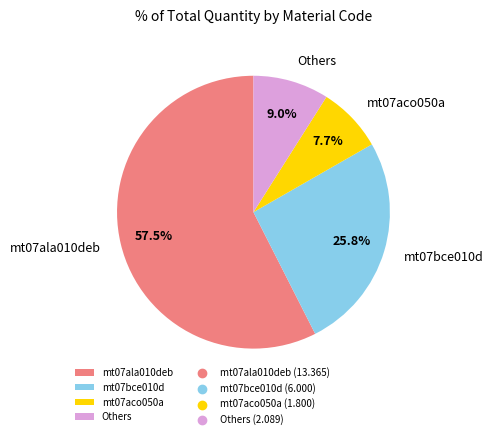

Which category accounts for the majority?

mt07ala010deb